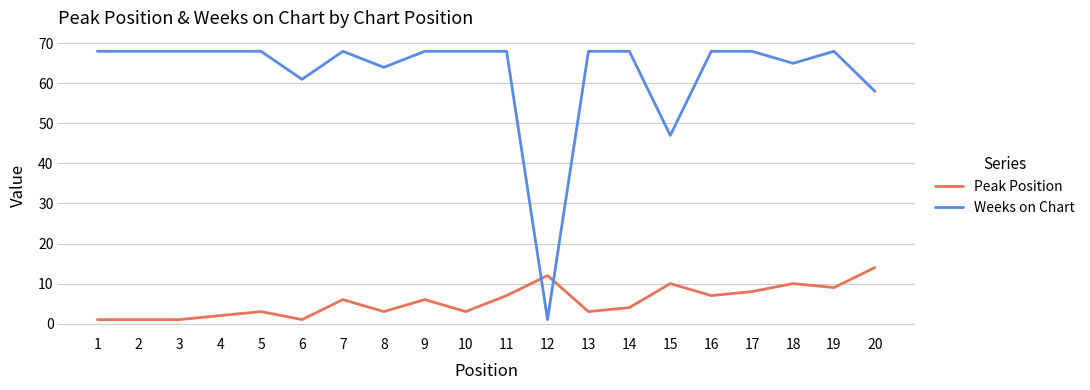

Which series has the largest total across all categories?

Weeks on Chart